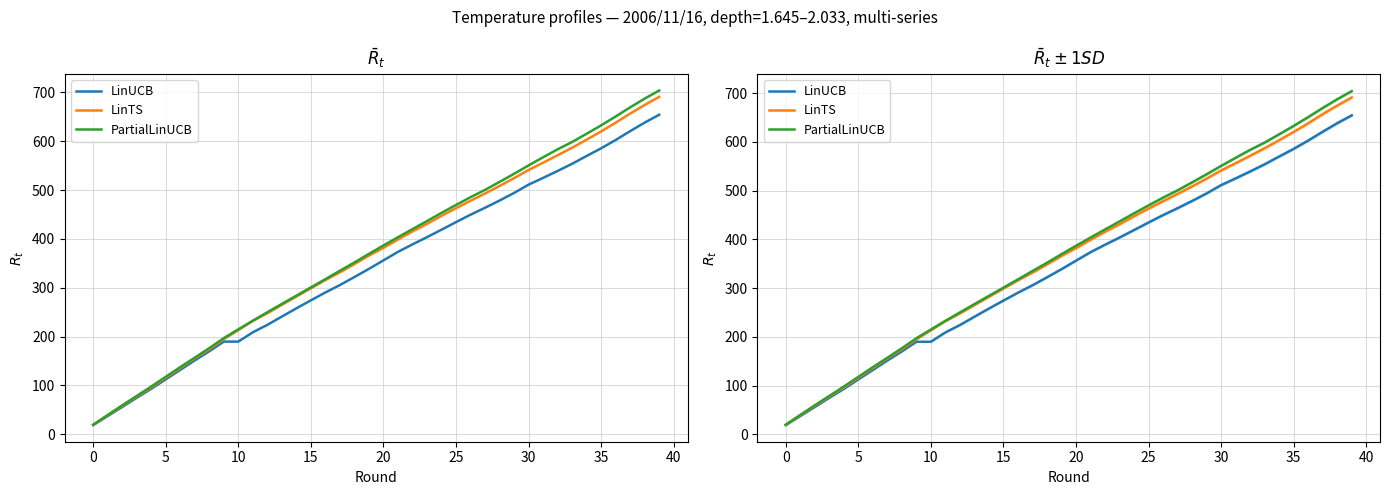

Does the chart display data point markers on the line(s)?

No